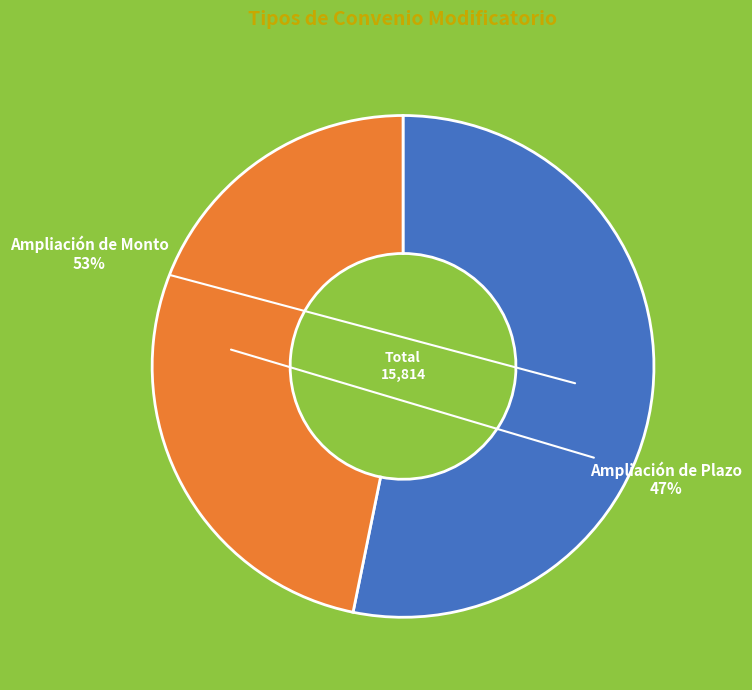

What is the majority slice?

Ampliación de Monto